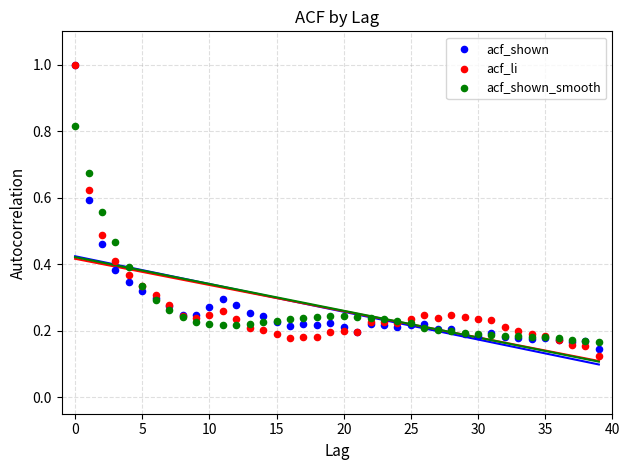

Which series has the largest Y range (max minus min)?

acf_li